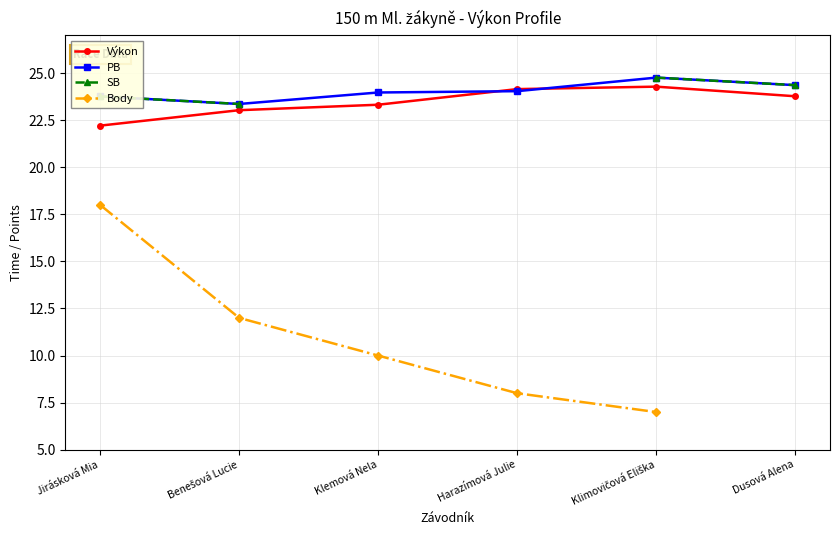

At which label does Výkon first exceed 23?

Benešová Lucie